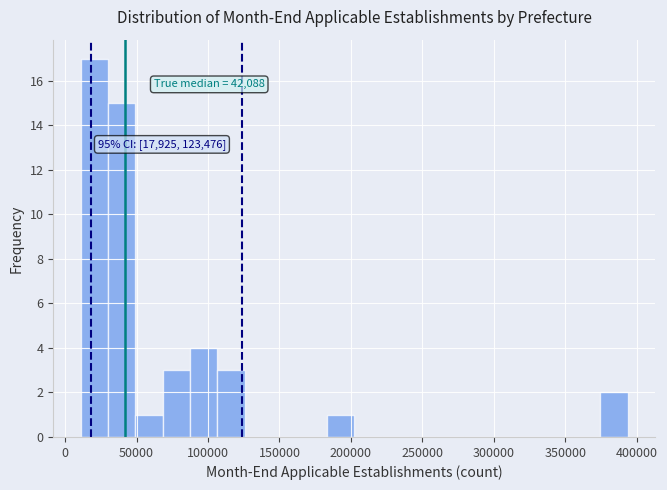

Read against the x-axis, roughly where is the centre of the tallest bar?

20000